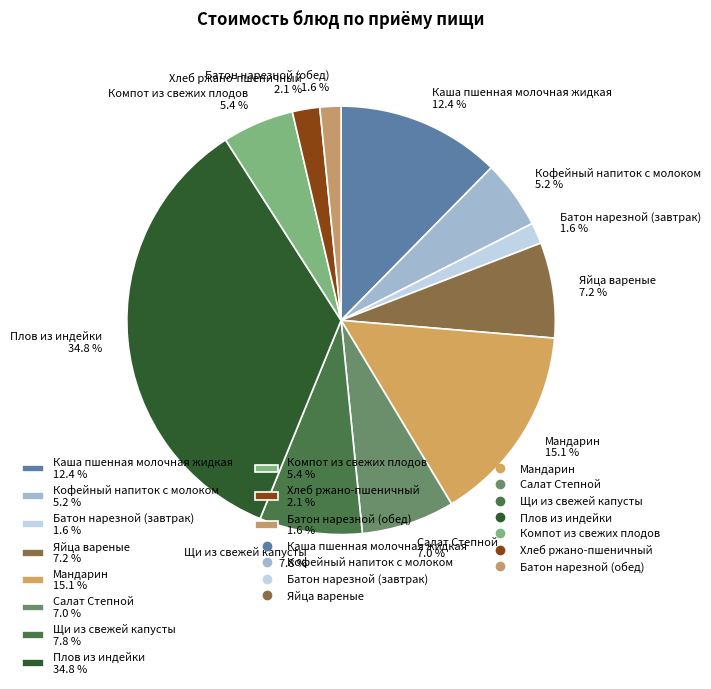

The Салат Степной slice represents 1% of the pie. True or false?

False